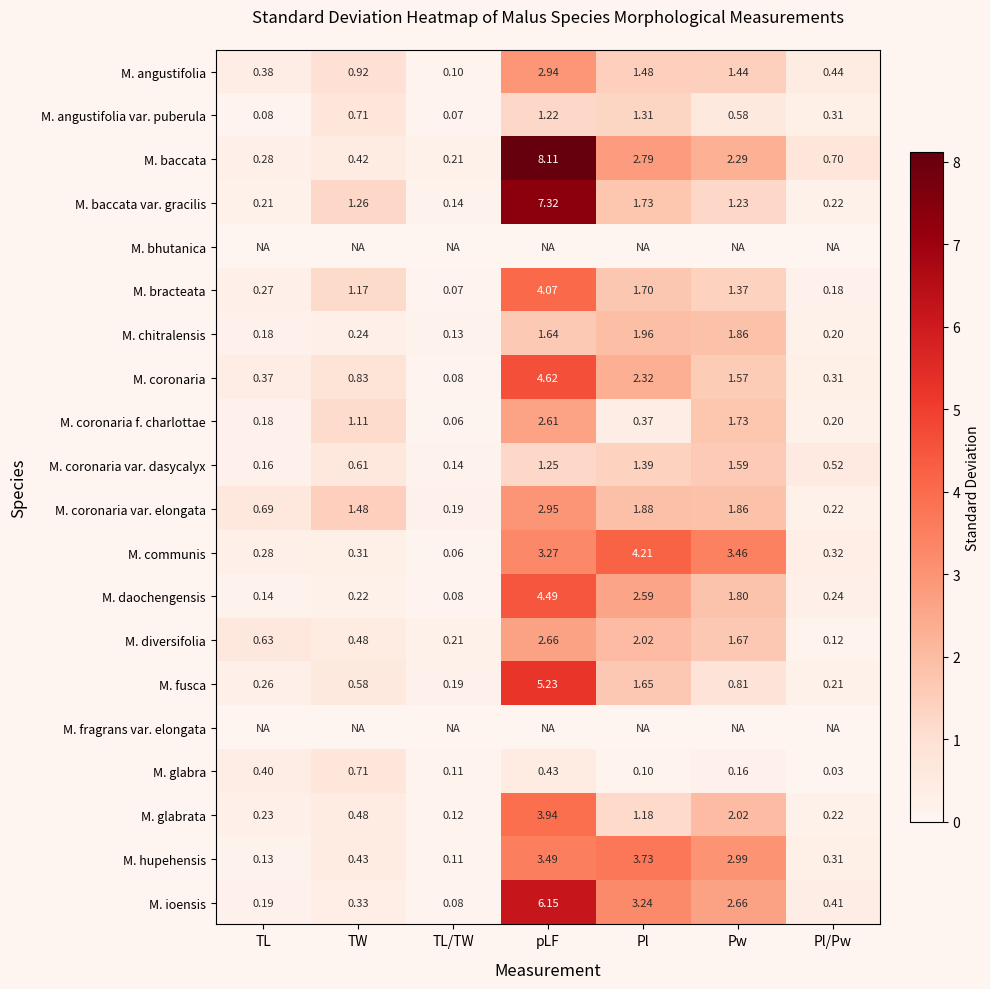

Is the value of M. coronaria f. charlottae at Pw greater than the value of M. ioensis at pLF?

No